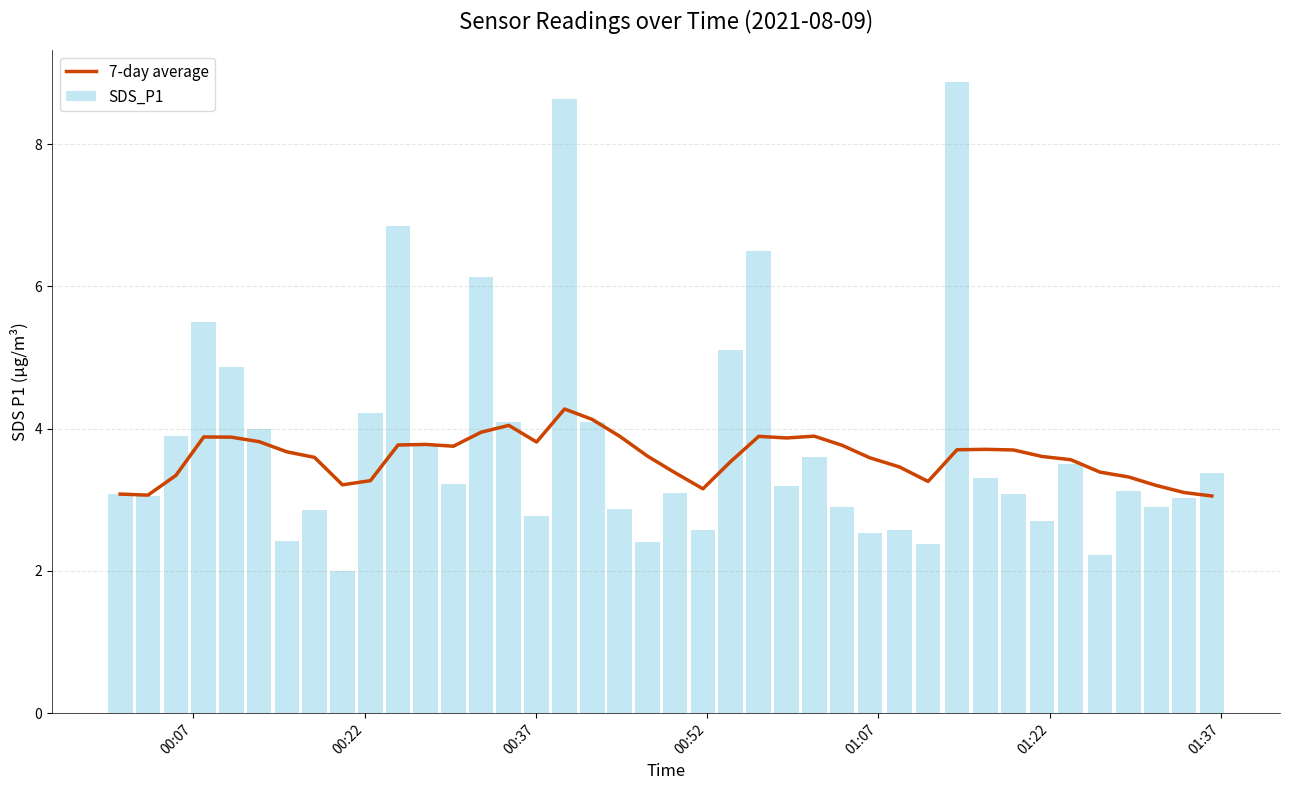

How many series are shown in this chart?

2